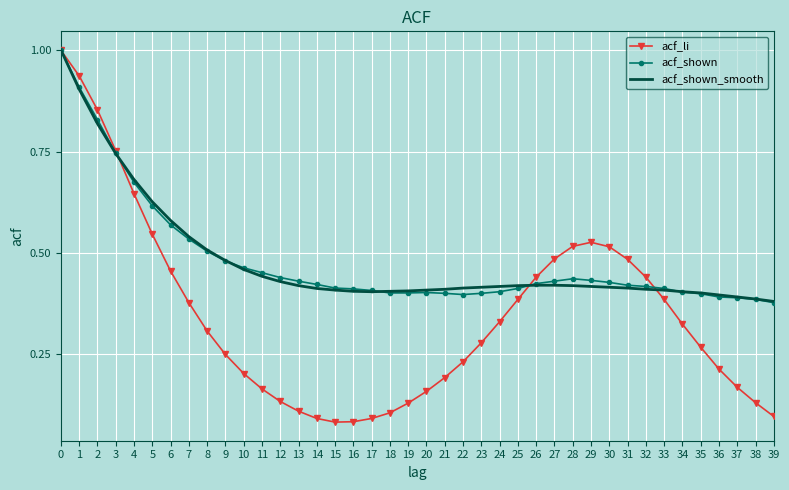

True or false: acf_shown_smooth has a value of 0.1 at 17.

False